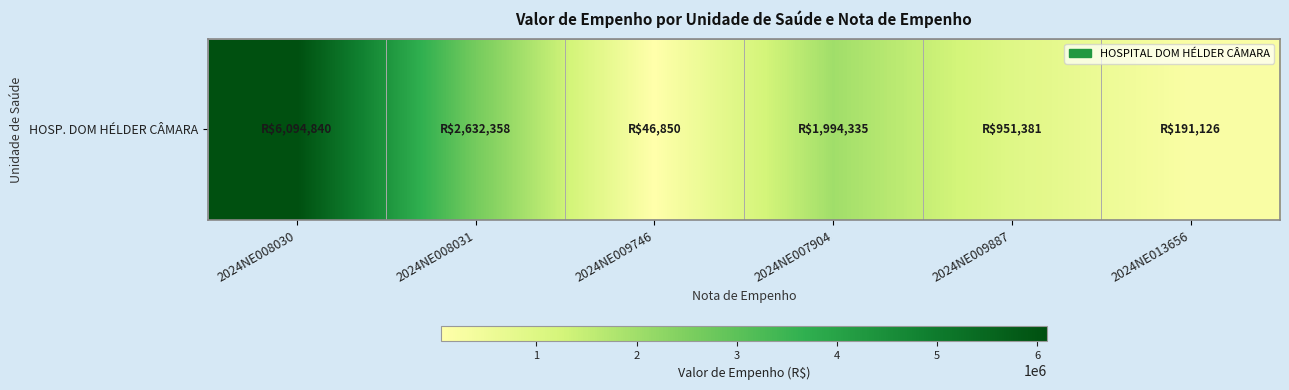

What is the ratio of the value at 2024NE009746 to the value at 2024NE013656?

0.2